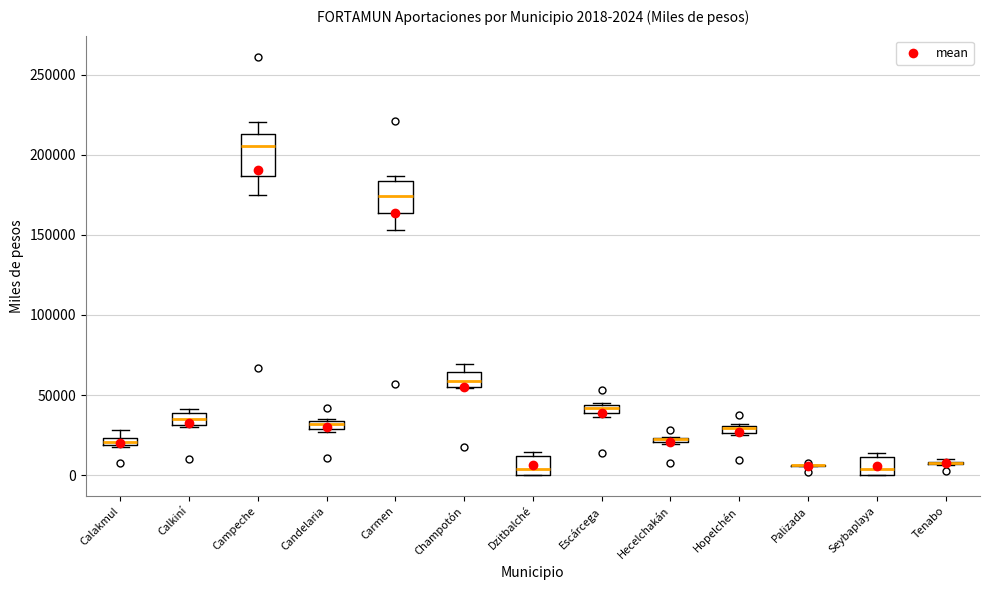

Comparing the boxes themselves (not the whiskers), which one is the tallest?

Campeche